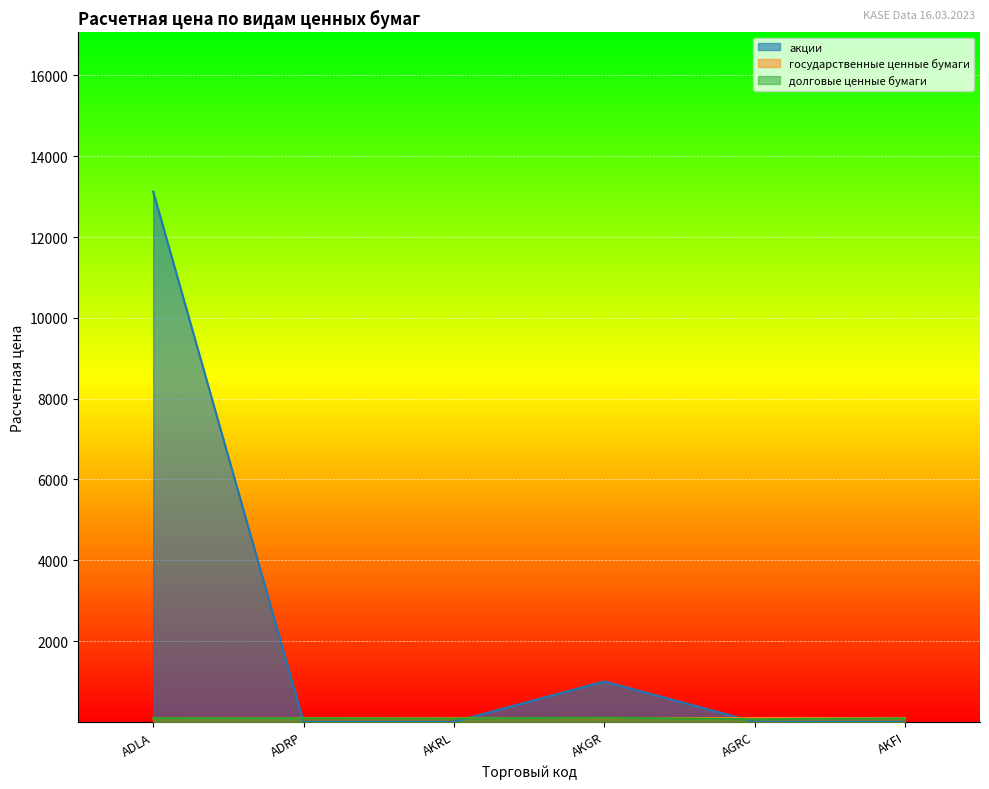

Is it true that акции equals 0.0 at AGRC?

False